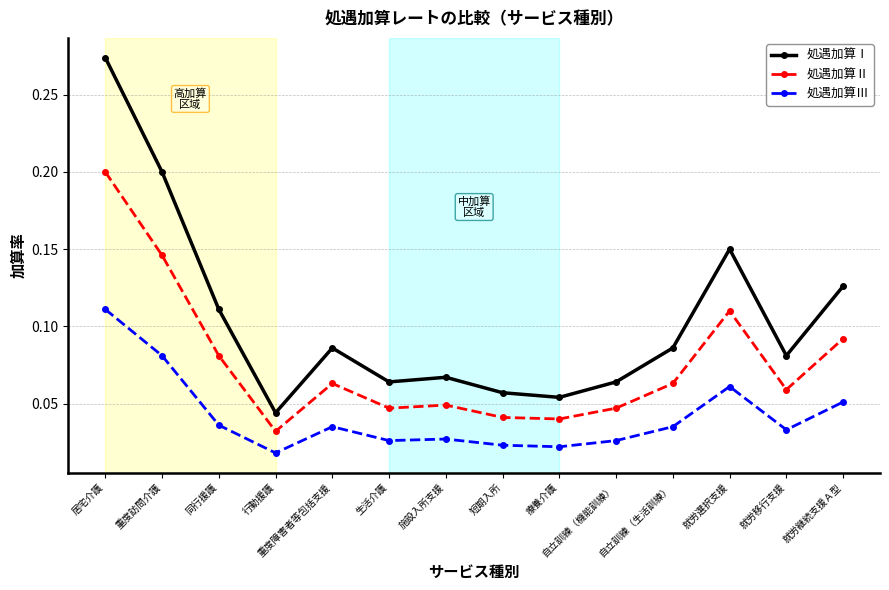

At how many categories does at least one series exceed 0?

14